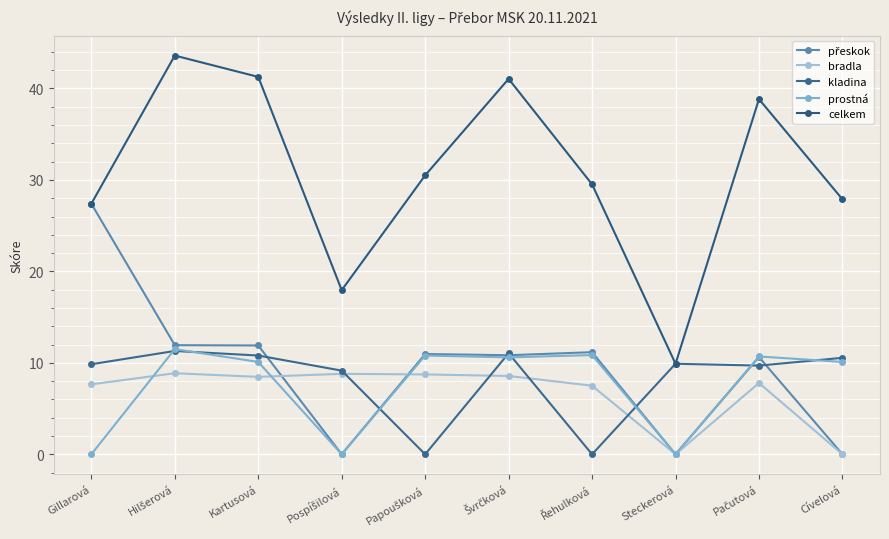

Is this an area chart (filled region under the line)?

No